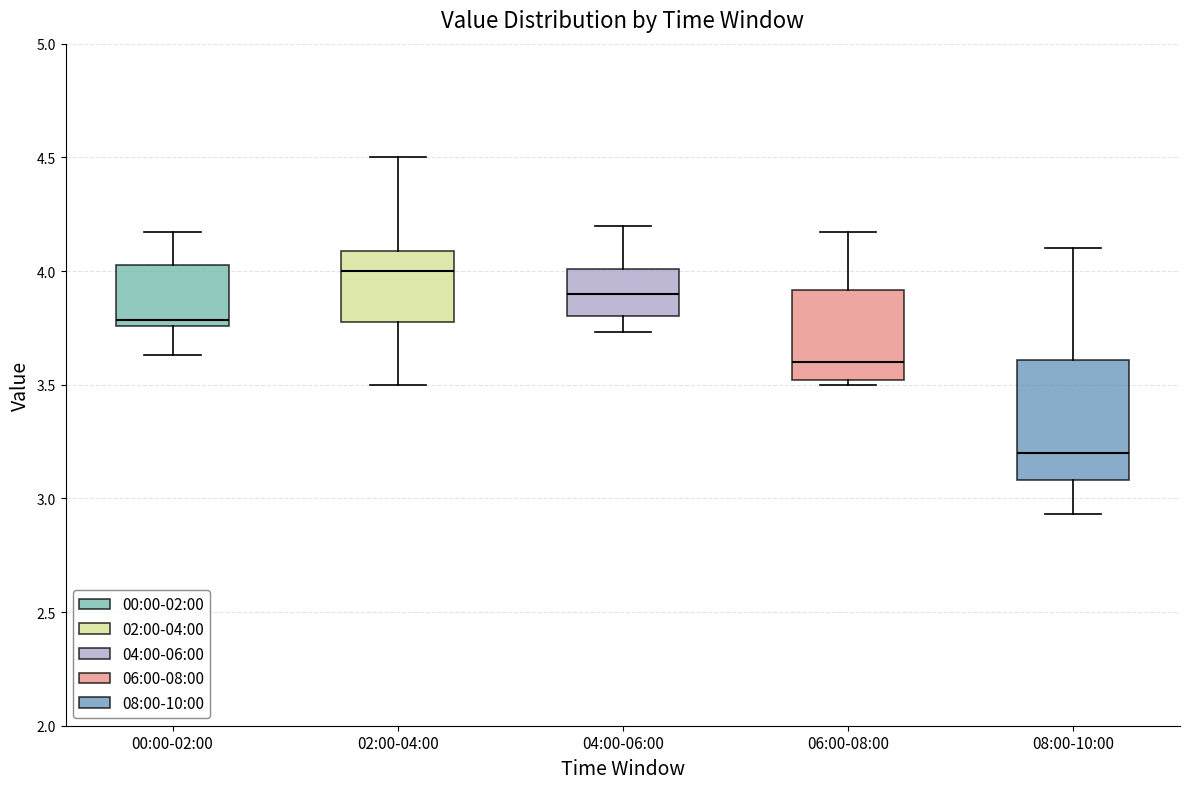

Where does the lower whisker of the box for 00:00-02:00 end on the y-axis? The values are not printed on the chart, so give them approximately, as read against the axis.

3.65